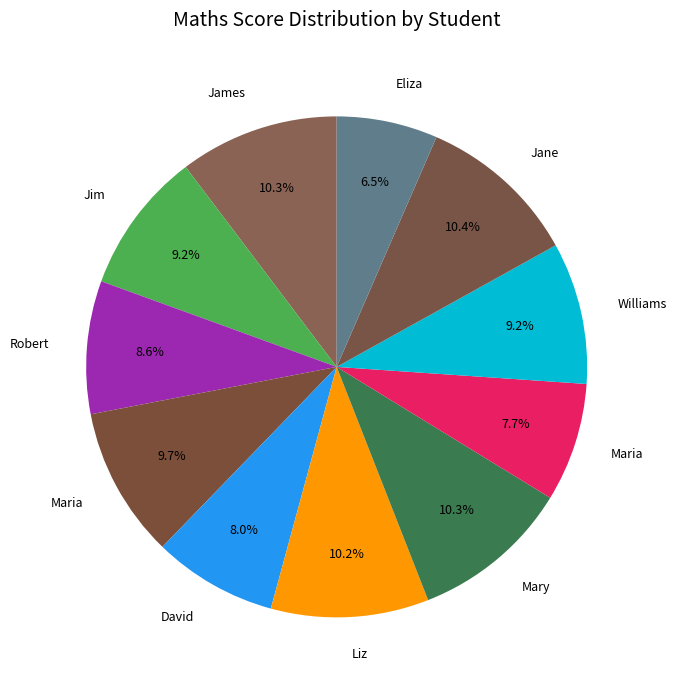

How many slices are in this pie chart?

11